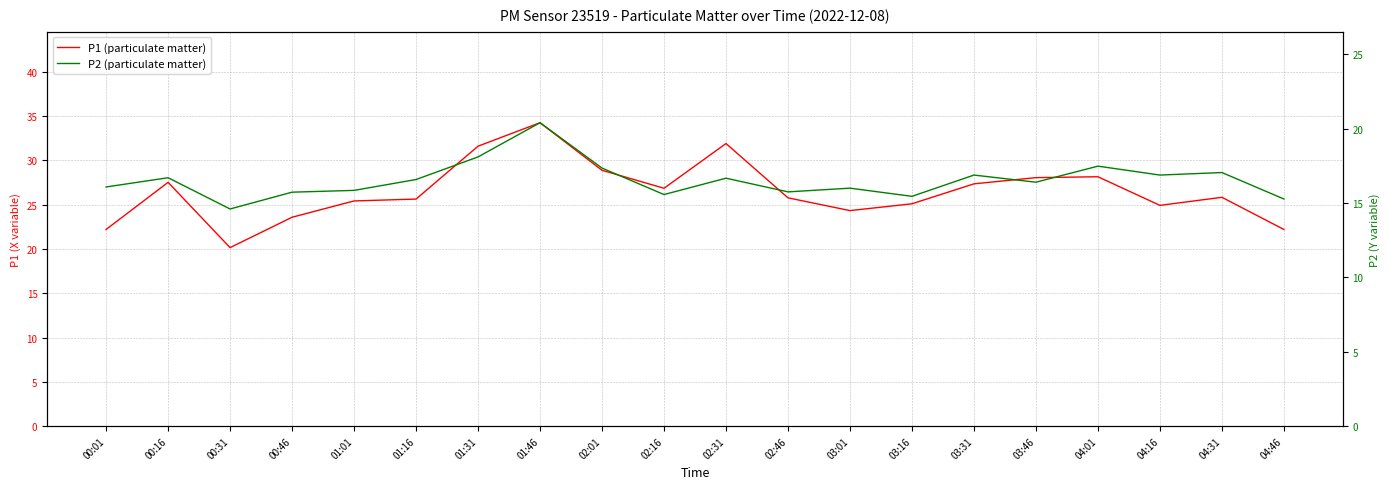

True or false: P2 (particulate matter) has a value of 14.6 at 00:31.

True